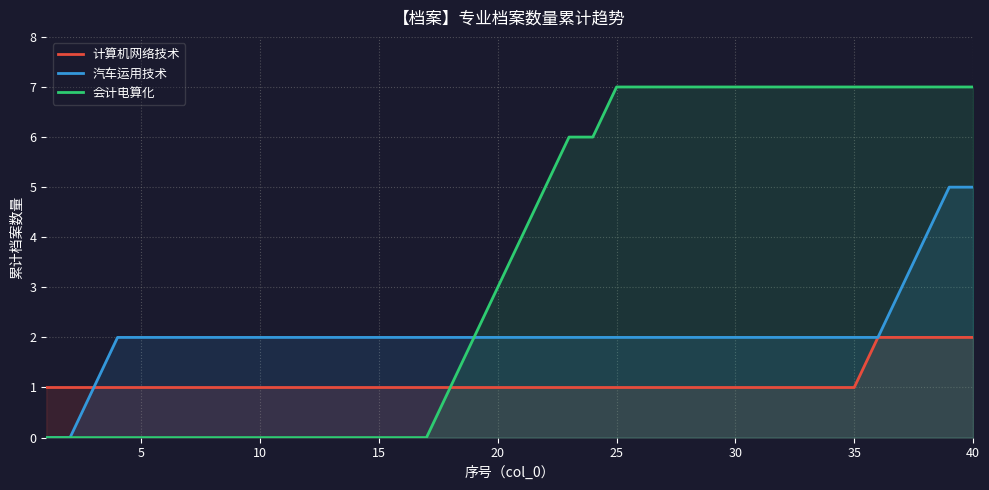

Rank the series by their maximum value, from highest to lowest.

会计电算化, 汽车运用技术, 计算机网络技术